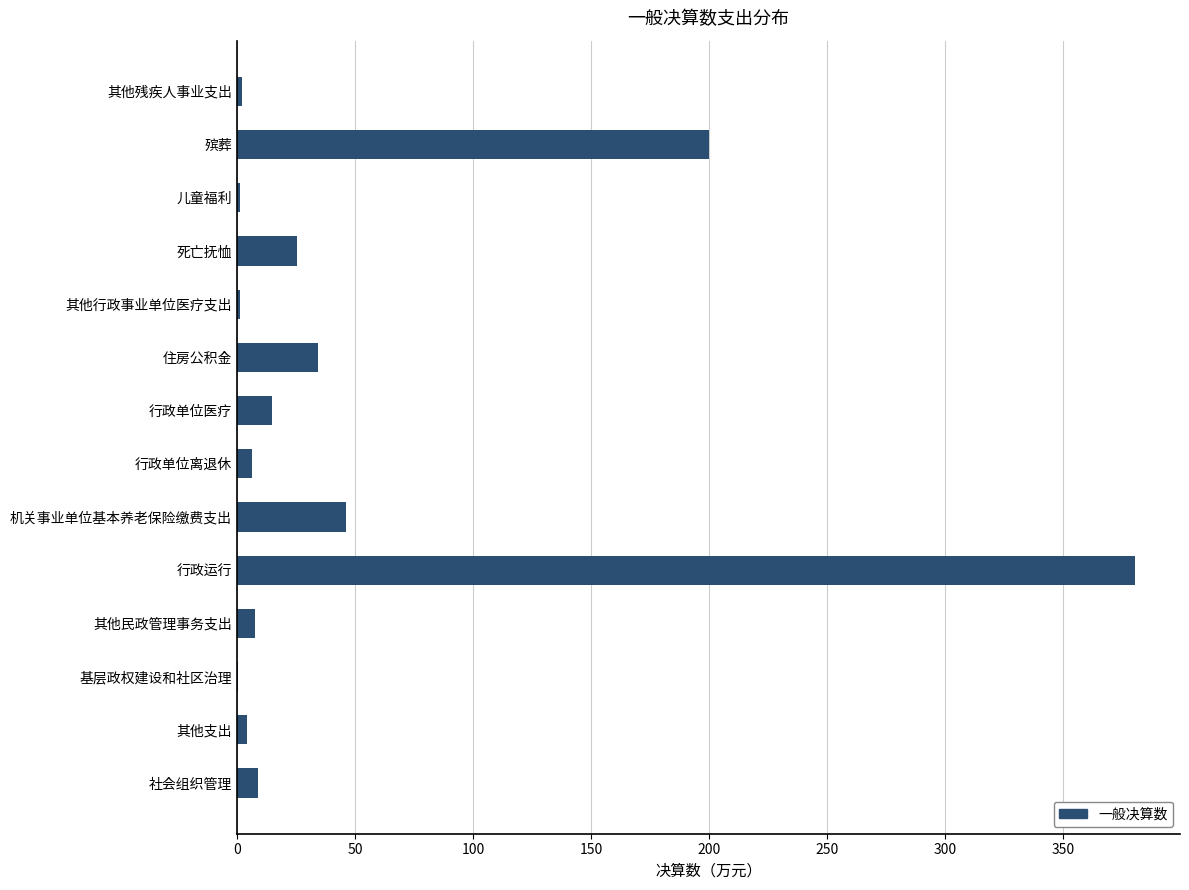

At which label is the value closest to 190?

殡葬